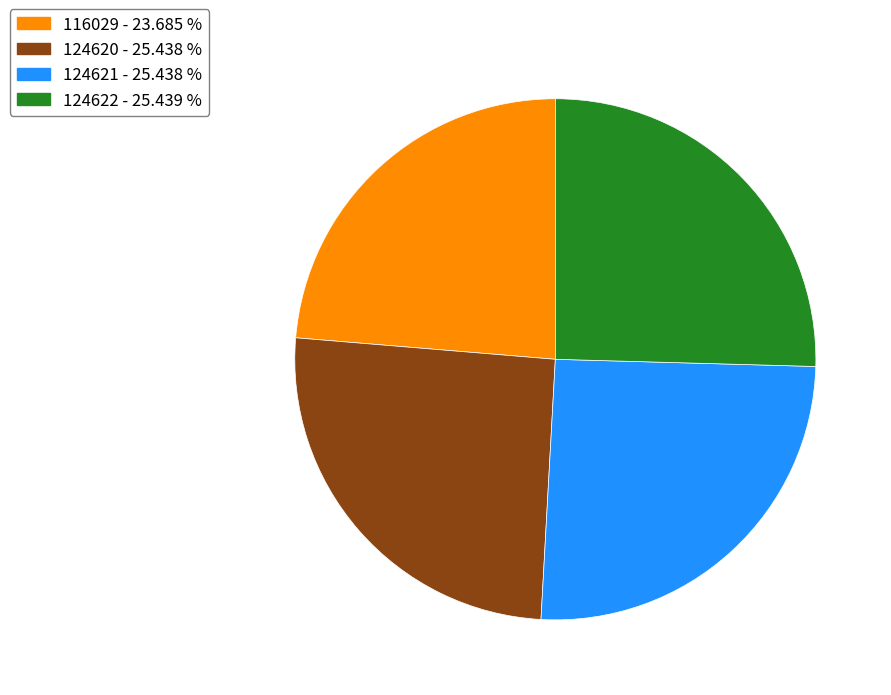

How many slices are in this pie chart?

4